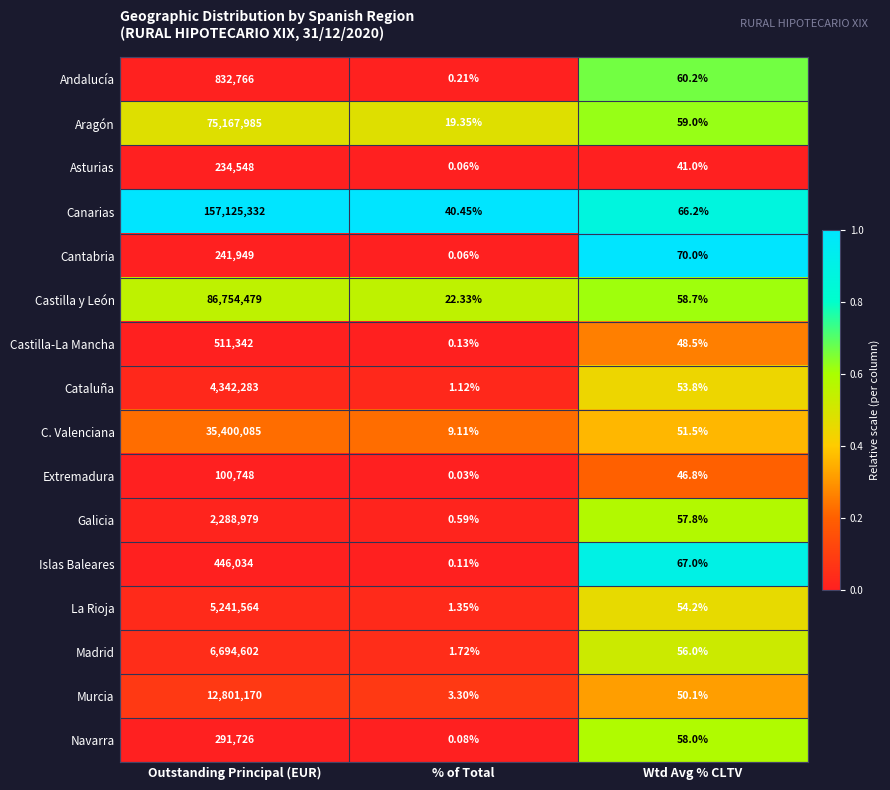

Which series has the largest total across all categories?

Canarias